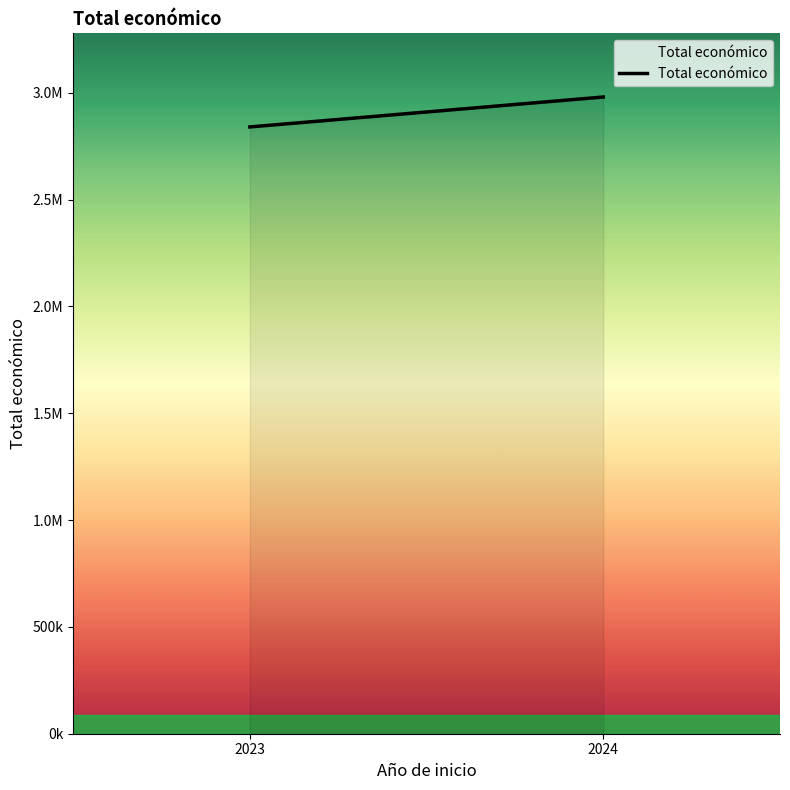

At which category does the chart reach its minimum across all series?

2023